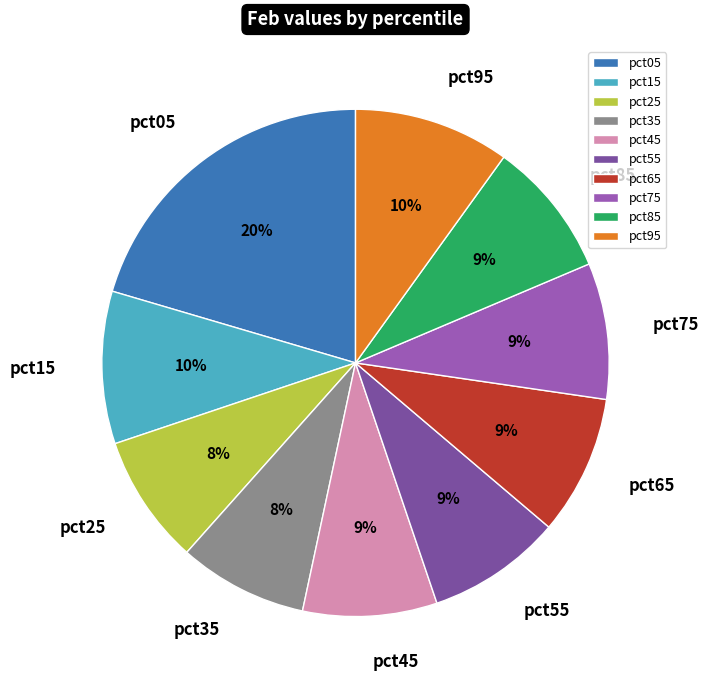

The pct45 slice represents 2% of the pie. True or false?

False